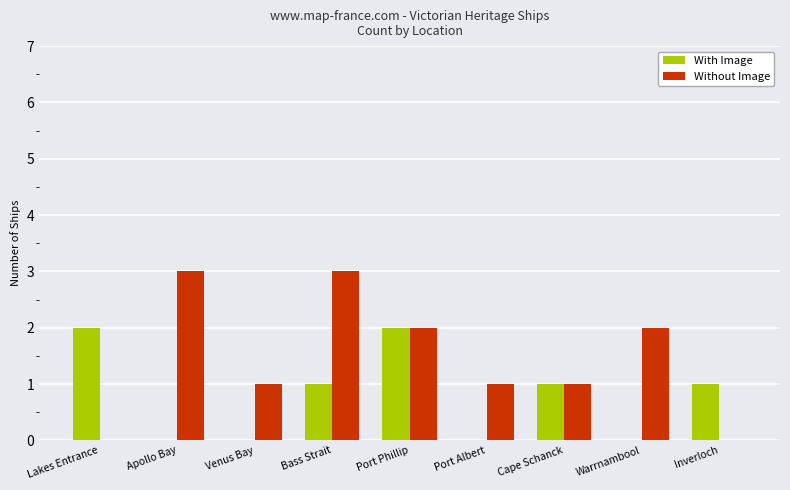

The Without Image series shows 2 at Port Phillip. True or false?

True